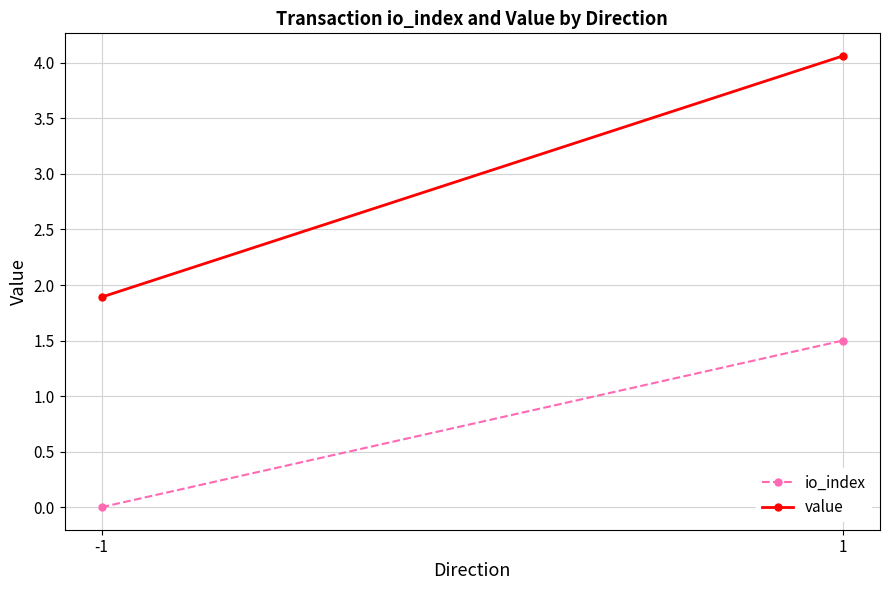

Which series has the largest total across all categories?

value